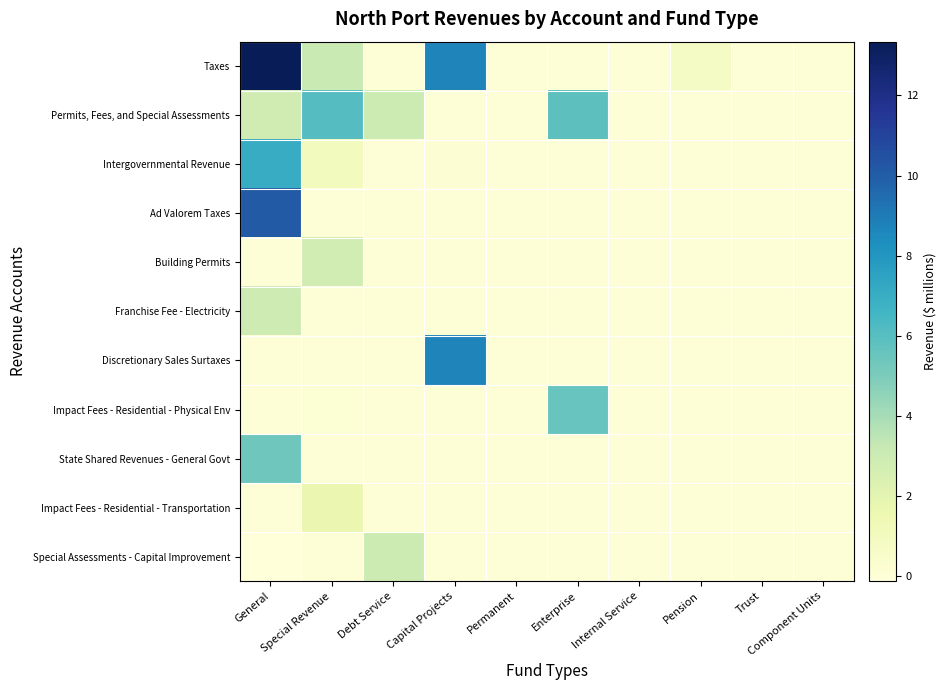

Reading left to right, transcribe all the data shown in this chart.

Taxes: General=13.3	Special Revenue=3.1	Debt Service=0.0	Capital Projects=8.7	Permanent=0.0	Enterprise=0.0	Internal Service=0.0	Pension=0.8	Trust=0.0	Component Units=0.0
Permits, Fees, and Special Assessments: General=2.9	Special Revenue=6.1	Debt Service=3.0	Capital Projects=0.0	Permanent=0.0	Enterprise=5.8	Internal Service=0.0	Pension=0.0	Trust=0.0	Component Units=0.0
Intergovernmental Revenue: General=7.1	Special Revenue=1.0	Debt Service=0.0	Capital Projects=0.2	Permanent=0.0	Enterprise=0.0	Internal Service=0.0	Pension=0.0	Trust=0.0	Component Units=0.0
Ad Valorem Taxes: General=10.1	Special Revenue=0.0	Debt Service=0.0	Capital Projects=0.0	Permanent=0.0	Enterprise=0.0	Internal Service=0.0	Pension=0.0	Trust=0.0	Component Units=0.0
Building Permits: General=0.0	Special Revenue=2.8	Debt Service=0.0	Capital Projects=0.0	Permanent=0.0	Enterprise=0.0	Internal Service=0.0	Pension=0.0	Trust=0.0	Component Units=0.0
Franchise Fee - Electricity: General=2.9	Special Revenue=0.0	Debt Service=0.0	Capital Projects=0.0	Permanent=0.0	Enterprise=0.0	Internal Service=0.0	Pension=0.0	Trust=0.0	Component Units=0.0
Discretionary Sales Surtaxes: General=0.0	Special Revenue=0.0	Debt Service=0.0	Capital Projects=8.7	Permanent=0.0	Enterprise=0.0	Internal Service=0.0	Pension=0.0	Trust=0.0	Component Units=0.0
Impact Fees - Residential - Physical Env: General=0.0	Special Revenue=0.1	Debt Service=0.0	Capital Projects=0.0	Permanent=0.0	Enterprise=5.5	Internal Service=0.0	Pension=0.0	Trust=0.0	Component Units=0.0
State Shared Revenues - General Govt: General=5.4	Special Revenue=0.0	Debt Service=0.0	Capital Projects=0.0	Permanent=0.0	Enterprise=0.0	Internal Service=0.0	Pension=0.0	Trust=0.0	Component Units=0.0
Impact Fees - Residential - Transportation: General=0.0	Special Revenue=1.7	Debt Service=0.0	Capital Projects=0.0	Permanent=0.0	Enterprise=0.0	Internal Service=0.0	Pension=0.0	Trust=0.0	Component Units=0.0
Special Assessments - Capital Improvement: General=-0.1	Special Revenue=0.0	Debt Service=3.0	Capital Projects=0.0	Permanent=0.0	Enterprise=0.0	Internal Service=0.0	Pension=0.0	Trust=0.0	Component Units=0.0